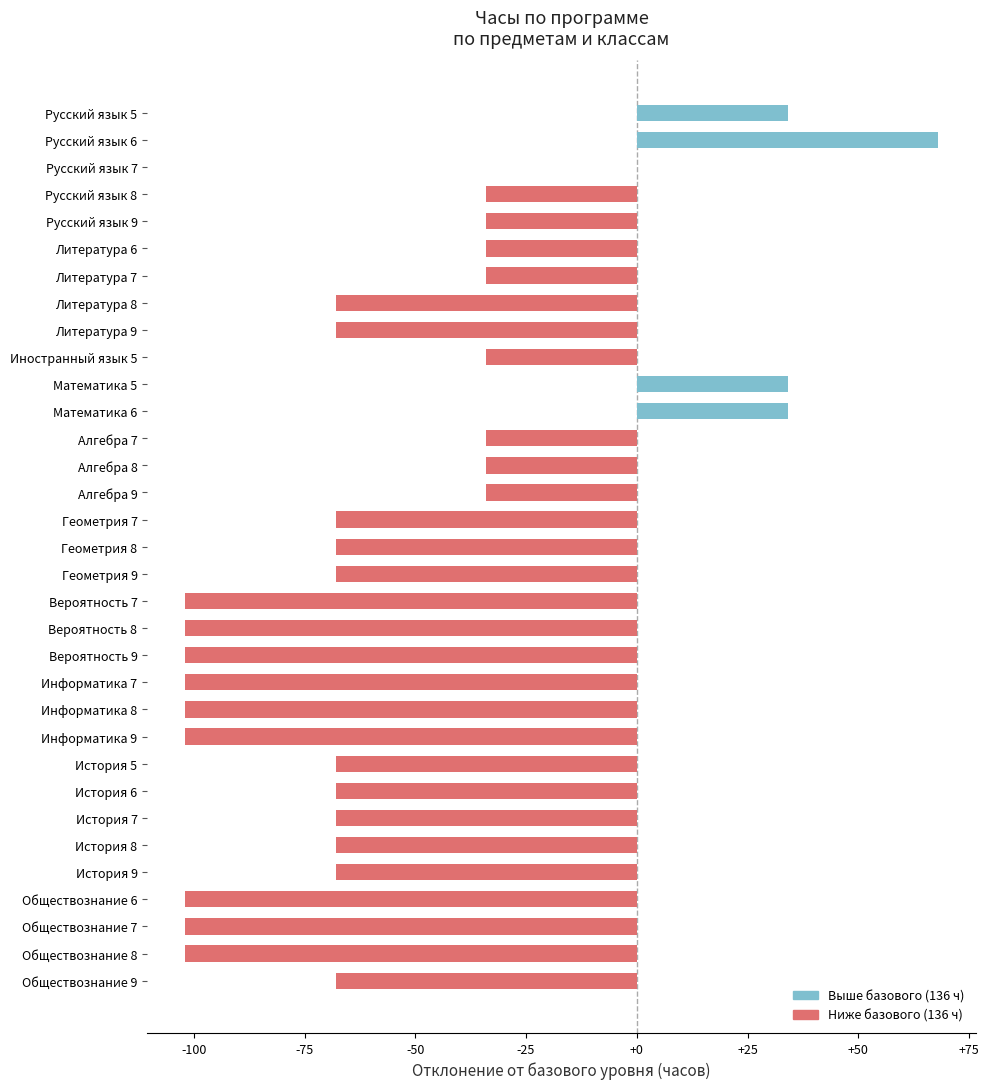

Between Русский язык 7 and Вероятность 8, which is larger?

Русский язык 7